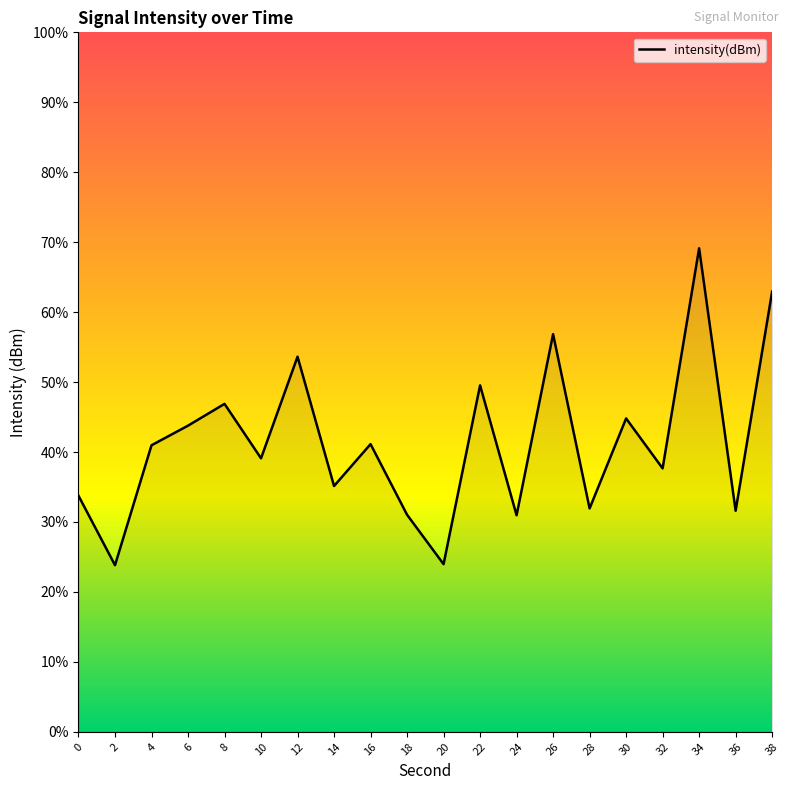

The chart shows a value of -174.2 at 22. True or false?

False